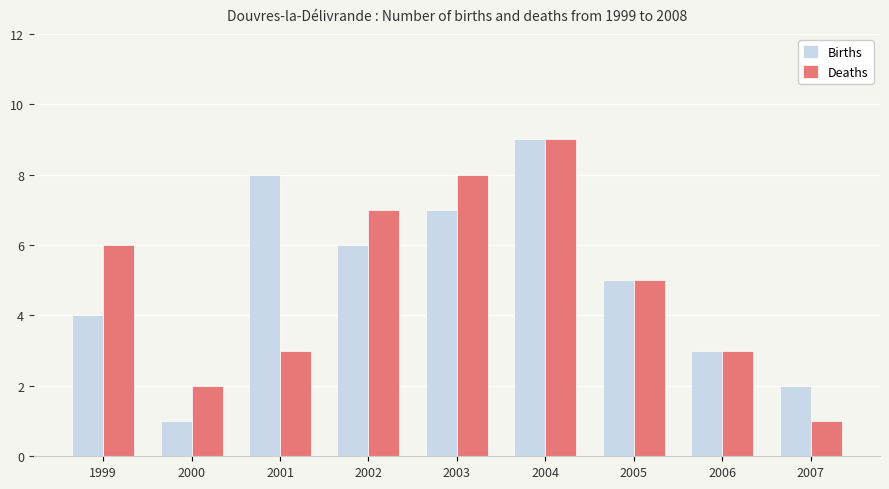

Where does the Births series first go above 5?

2001